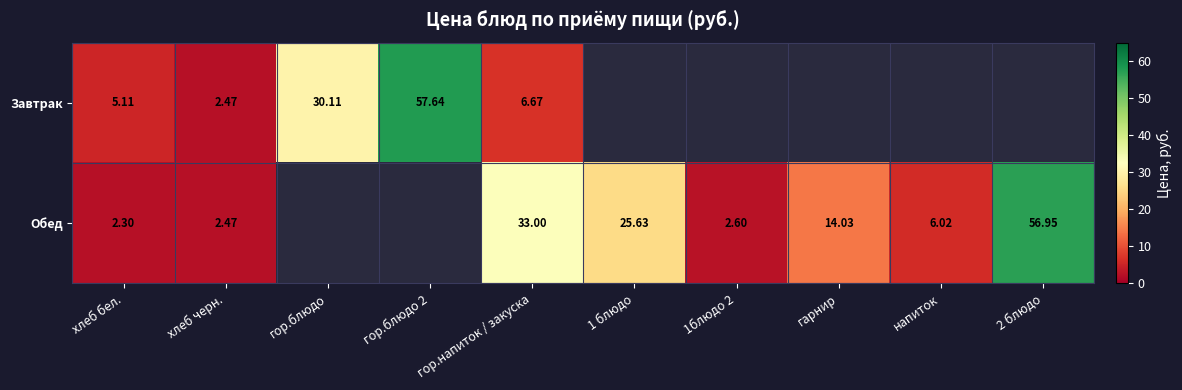

Is the value of Завтрак at гор.блюдо 2 greater than the value of Обед at напиток?

Yes